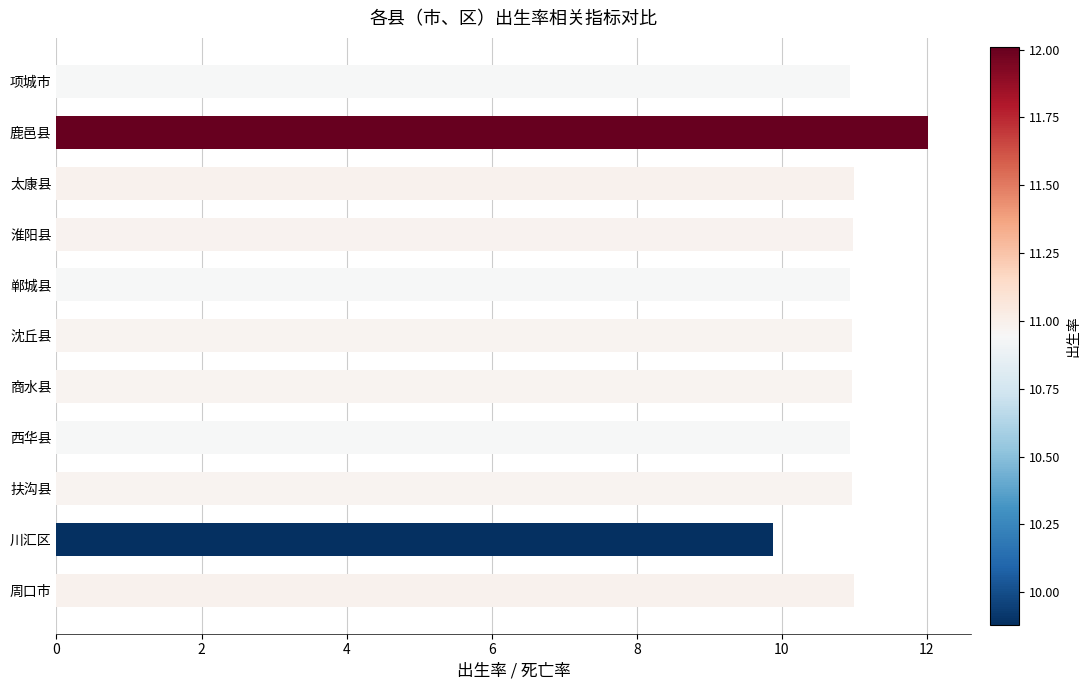

What is the approximate value at 太康县?

11.0